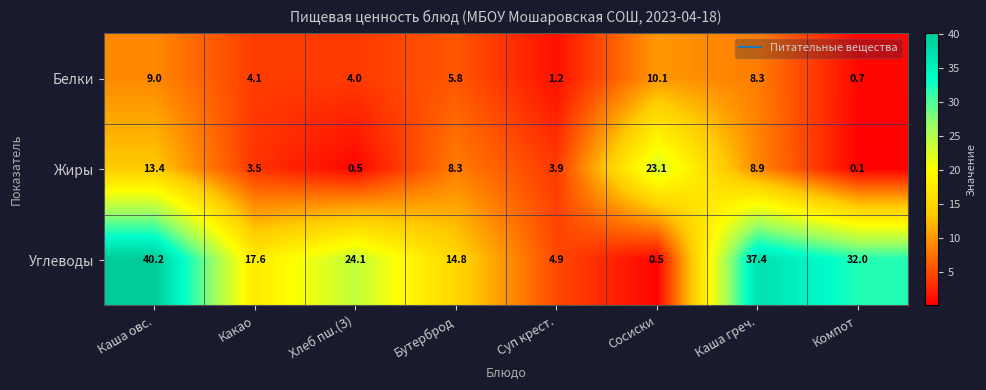

At how many categories does at least one series exceed 11?

7